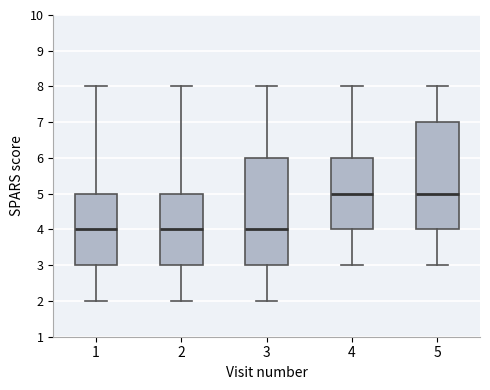

Reading left to right, read every box against the y-axis: the position of its median line, the range the box covers, and the ends of its whiskers. The values are not printed on the chart, so give them approximately, as read against the axis.

1: median 4, box 3 to 5, whiskers 2 to 8
2: median 4, box 3 to 5, whiskers 2 to 8
3: median 4, box 3 to 6, whiskers 2 to 8
4: median 5, box 4 to 6, whiskers 3 to 8
5: median 5, box 4 to 7, whiskers 3 to 8